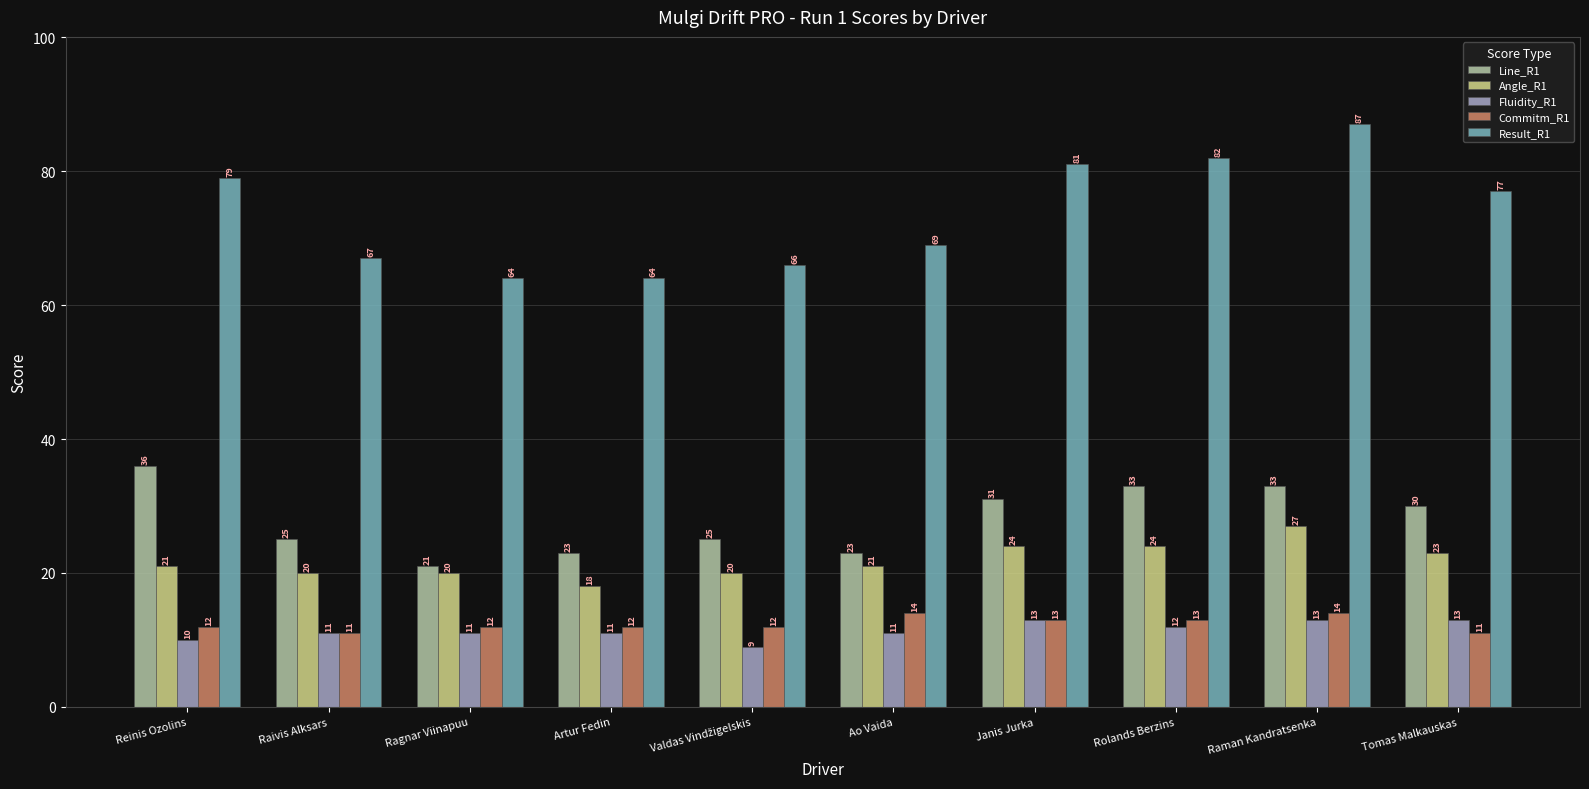

Where does the Line_R1 series first go above 30?

Reinis Ozolins